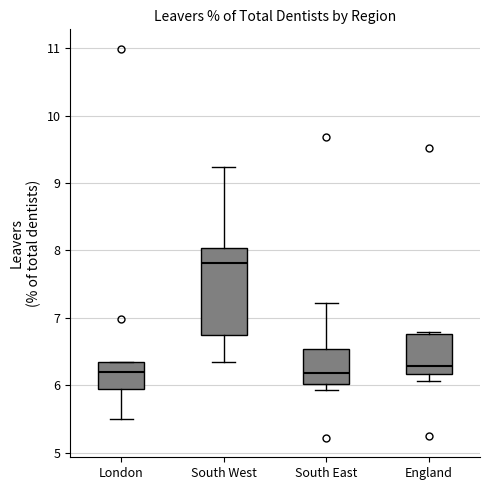

Which box's median line is the highest?

South West